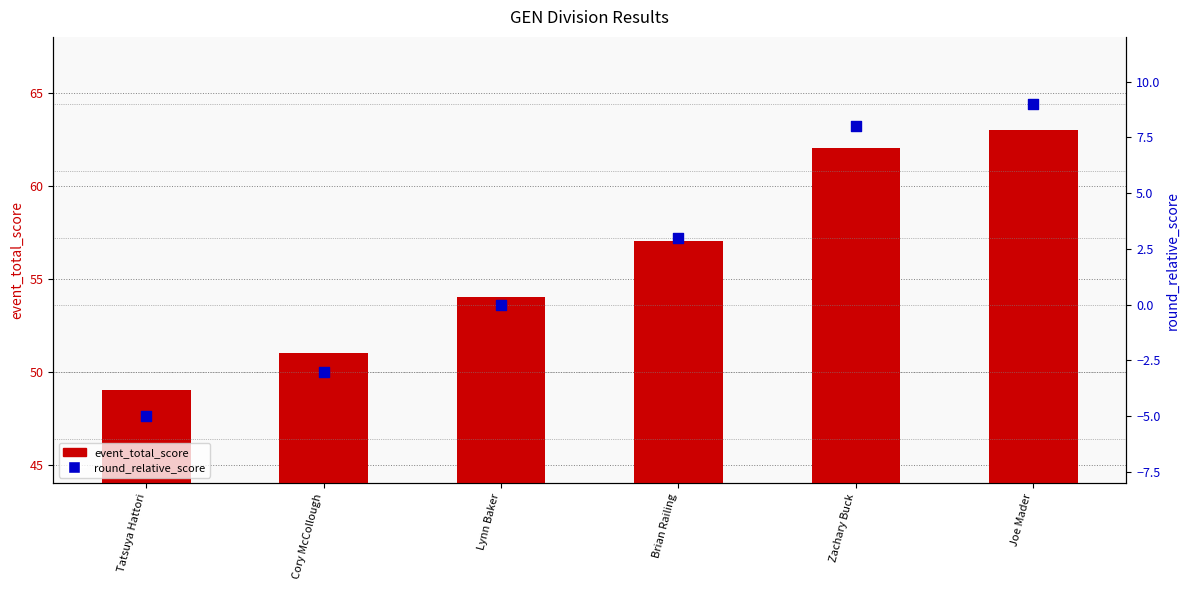

At which category is the sum across all series the highest?

Joe Mader